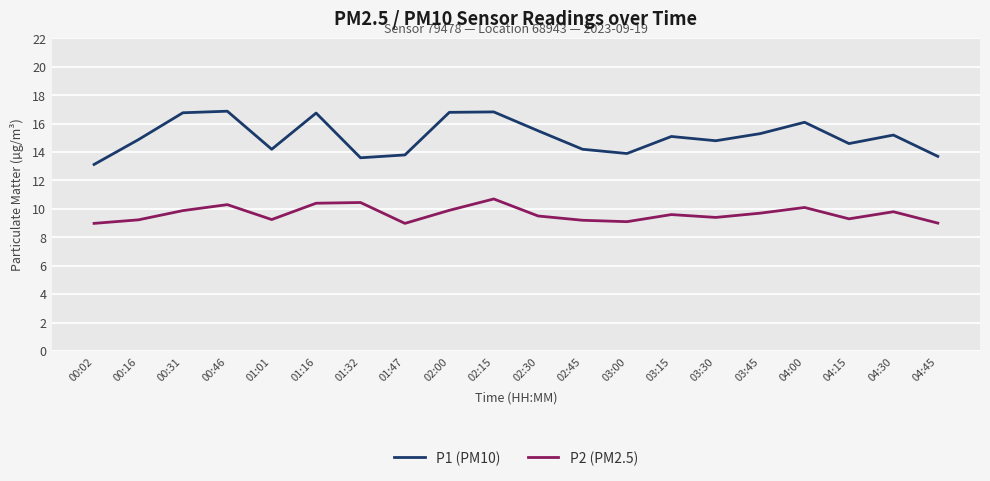

At which category does P1 (PM10) reach its first local valley?

01:01